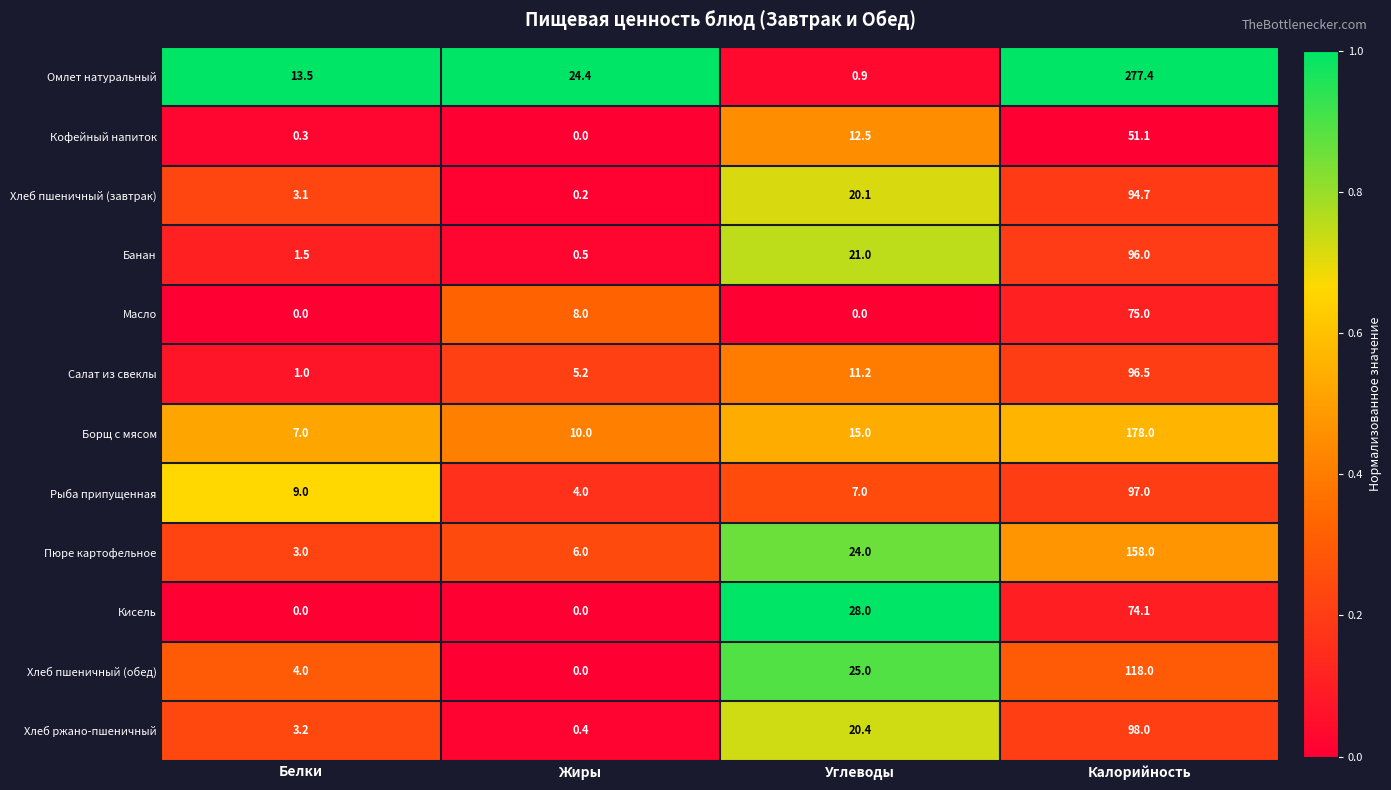

Count the number of data series in this chart.

12